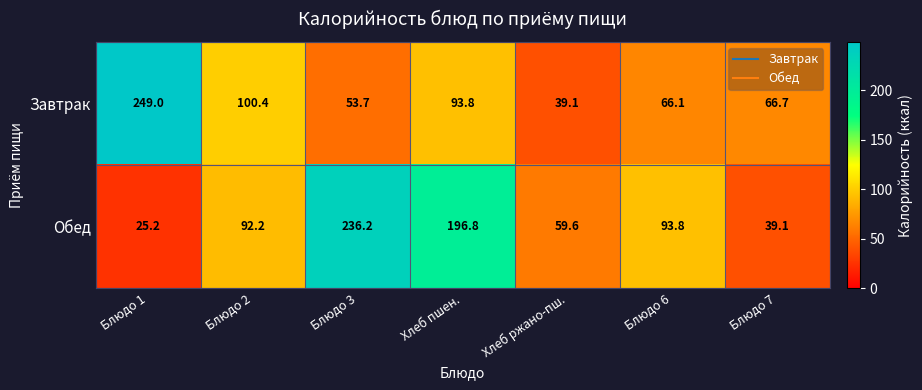

Which series has the widest spread of values?

Обед